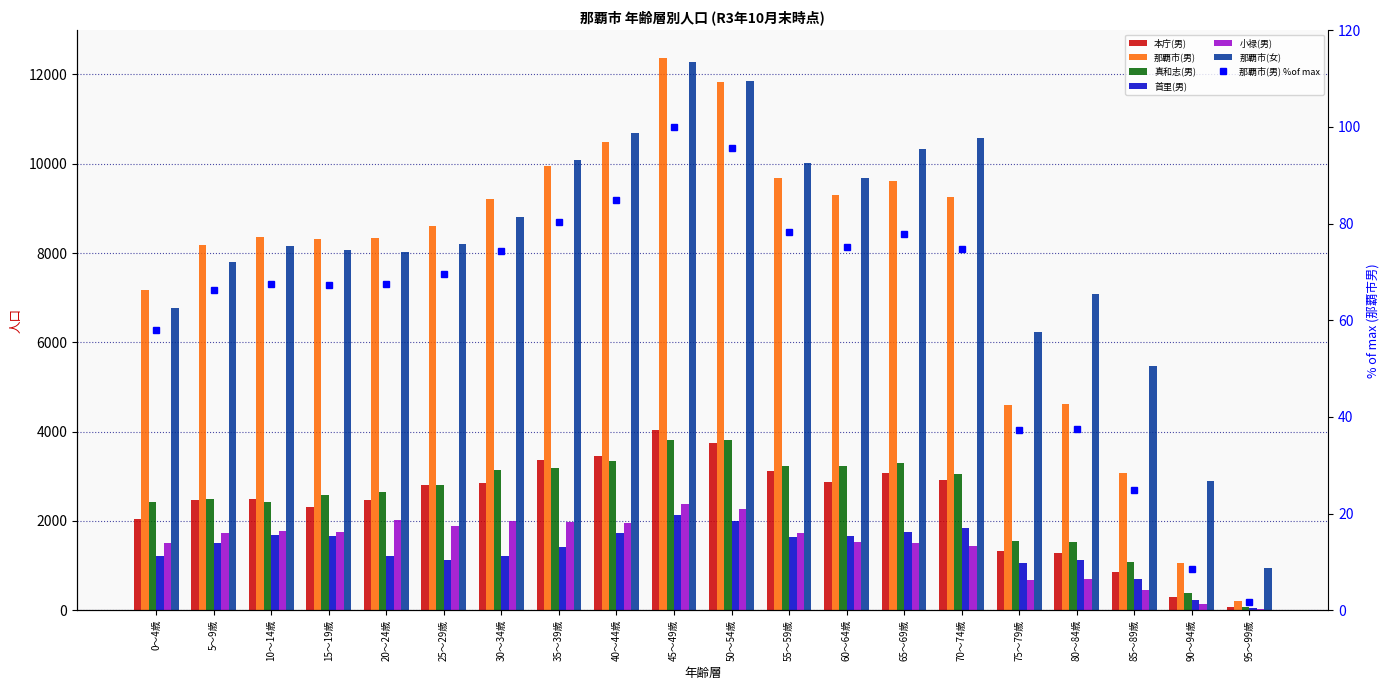

Read the 首里(男) value at 45～49歳, to the nearest 100.

2100